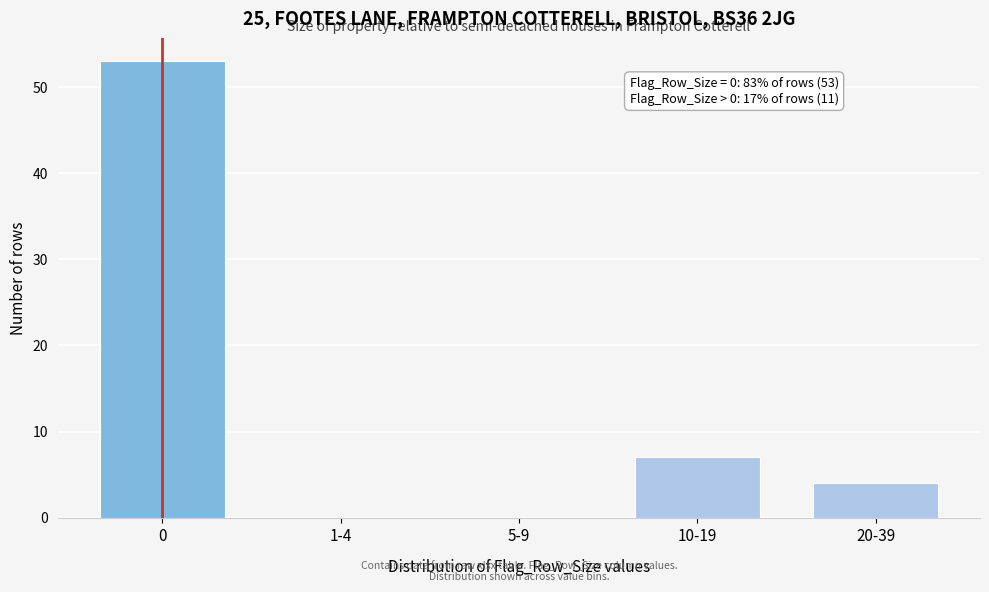

Reading right to left, transcribe all the data shown in this chart.

20-39=4	10-19=7	5-9=0	1-4=0	0=53